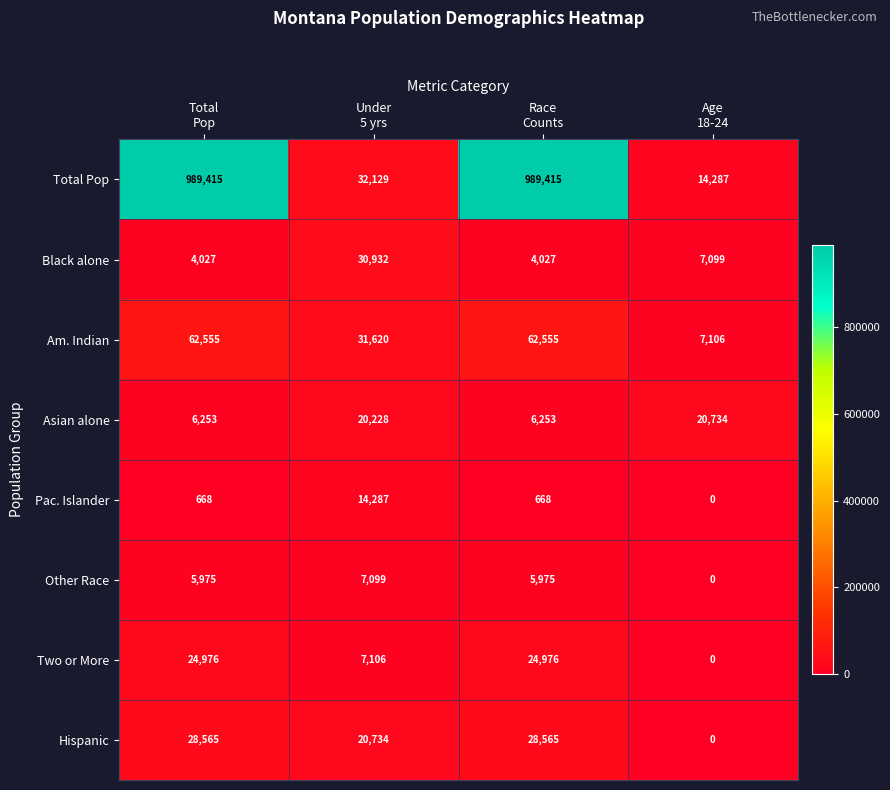

What is the greatest value displayed?

989415